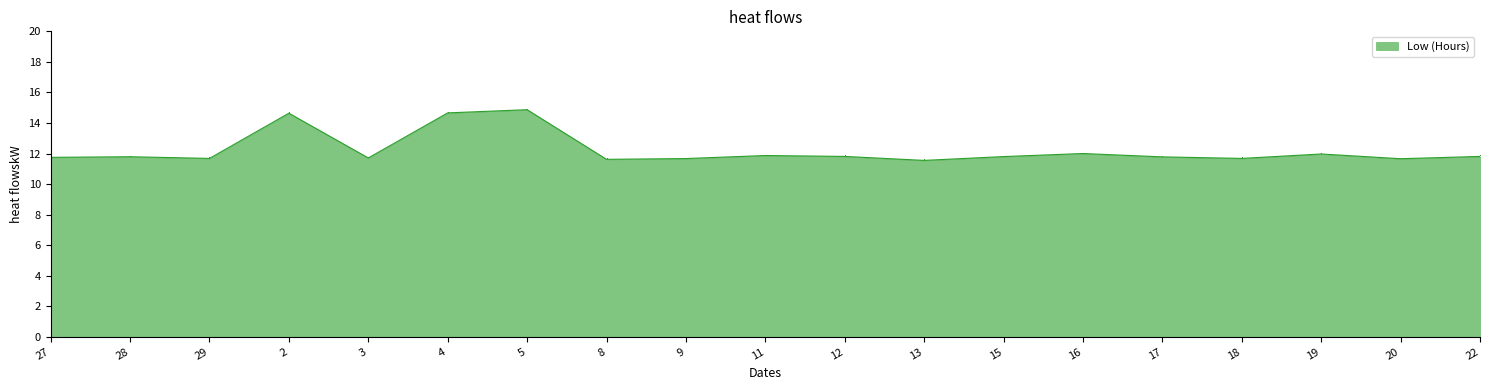

What is the smallest value displayed?

11.6